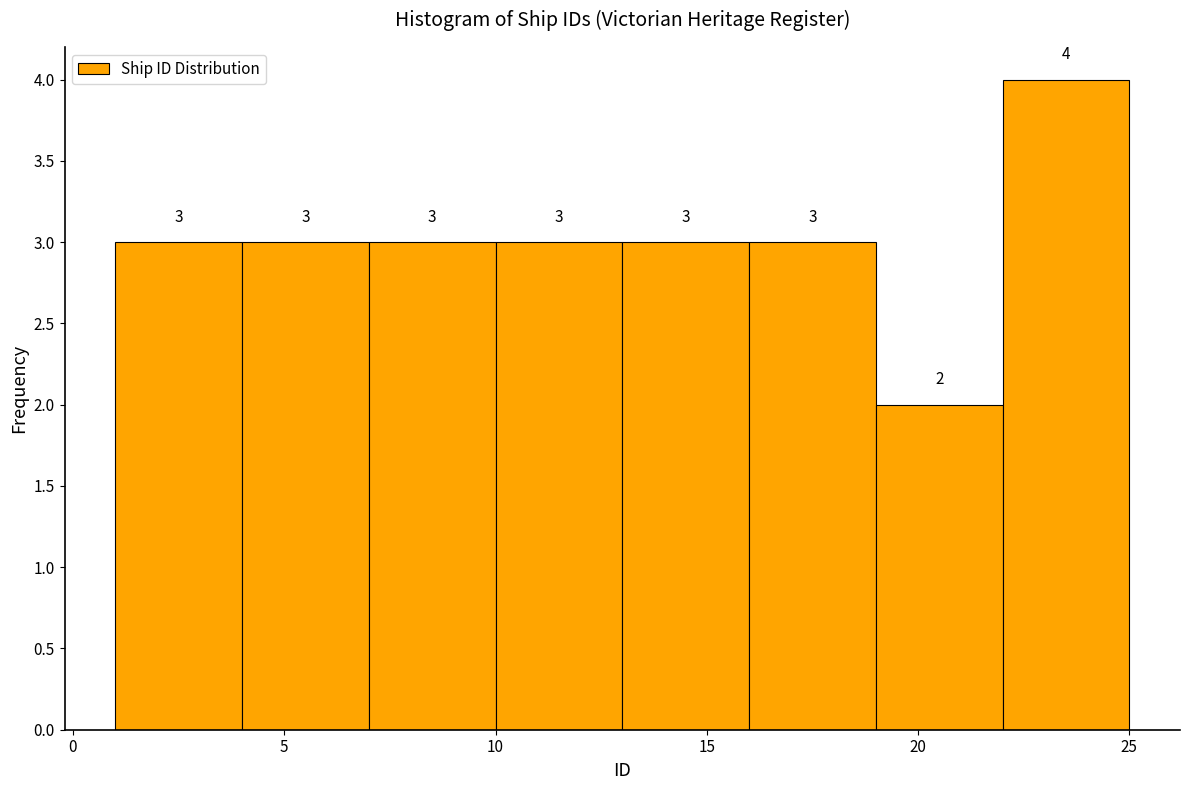

How tall is the bar that spans 13 to 16 on the x-axis?

3